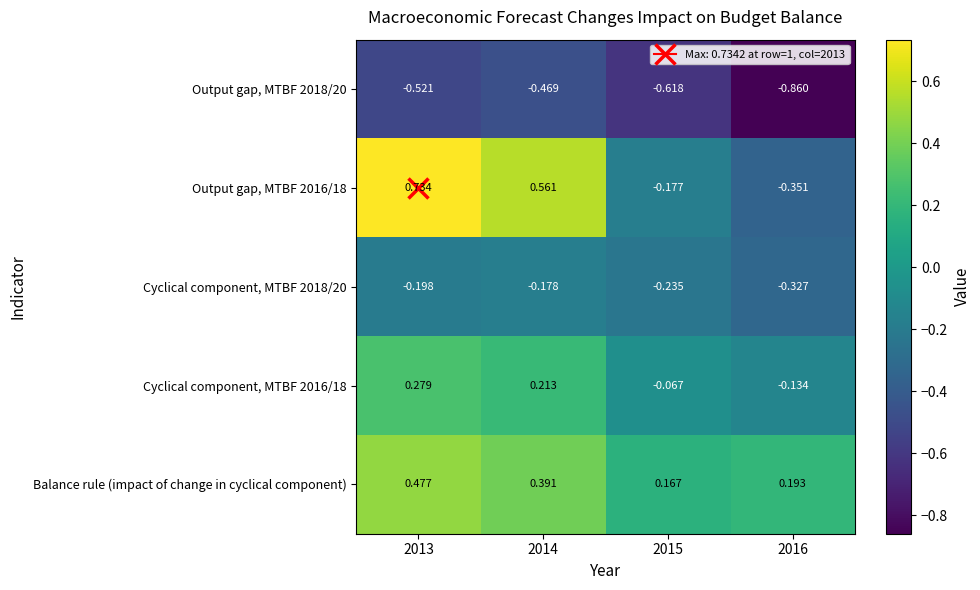

Is the value of Balance rule (impact of change in cyclical component) at 2015 greater than the value of Output gap, MTBF 2018/20 at 2015?

Yes